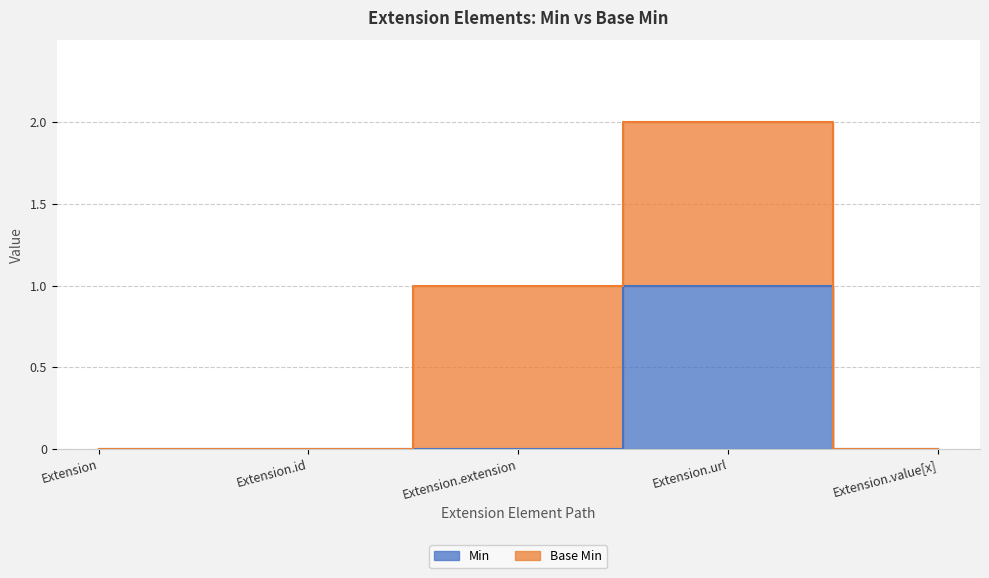

What is the label of the 1st point from the right?

Extension.value[x]